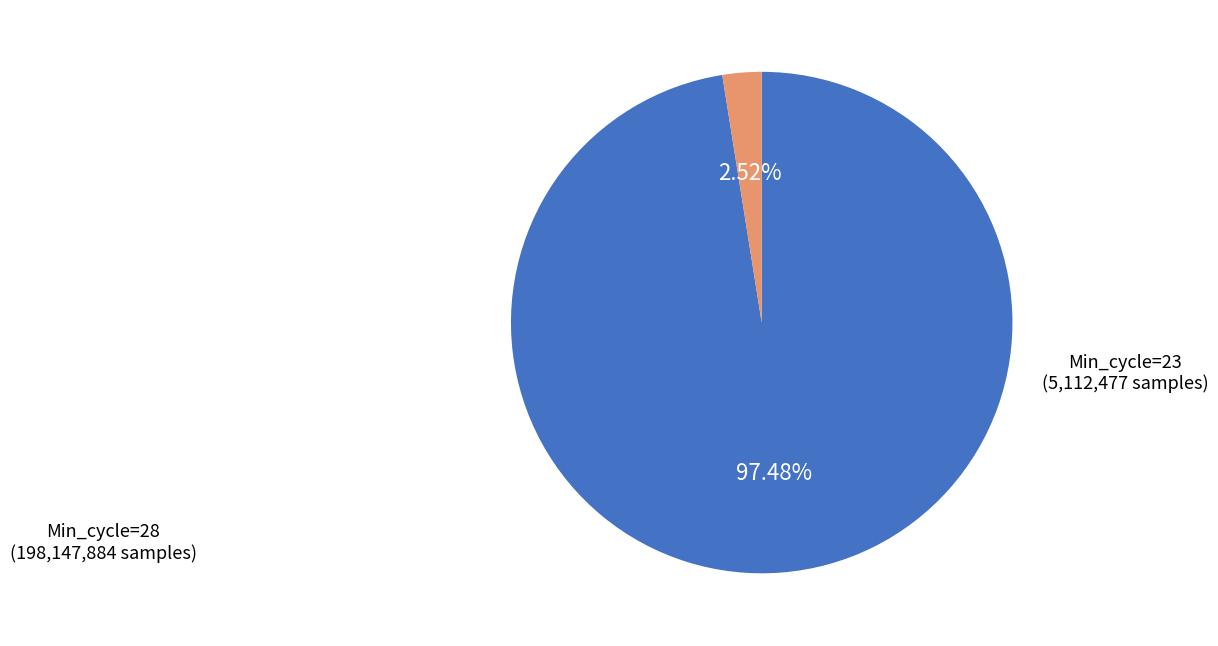

Is there a majority slice in this chart?

Yes